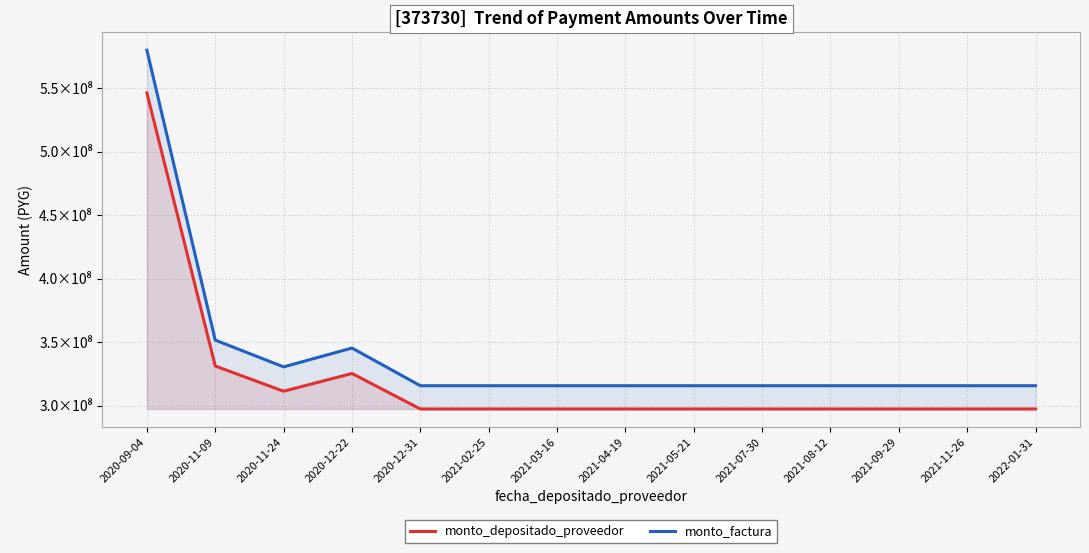

Reading right to left, list all the values displayed in this chart.

monto_depositado_proveedor: 2022-01-31=297278245	2021-11-26=297278244	2021-09-29=297278245	2021-08-12=297278245	2021-07-30=297278245	2021-05-21=297278245	2021-04-19=297278245	2021-03-16=297278245	2021-02-25=297278245	2020-12-31=297278245	2020-12-22=325253485	2020-11-24=311265865	2020-11-09=331130545	2020-09-04=546317818
monto_factura: 2022-01-31=315606367	2021-11-26=315606367	2021-09-29=315606367	2021-08-12=315606367	2021-07-30=315606367	2021-05-21=315606367	2021-04-19=315606367	2021-03-16=315606367	2021-02-25=315606367	2020-12-31=315606367	2020-12-22=345306367	2020-11-24=330456367	2020-11-09=351545766	2020-09-04=580000000